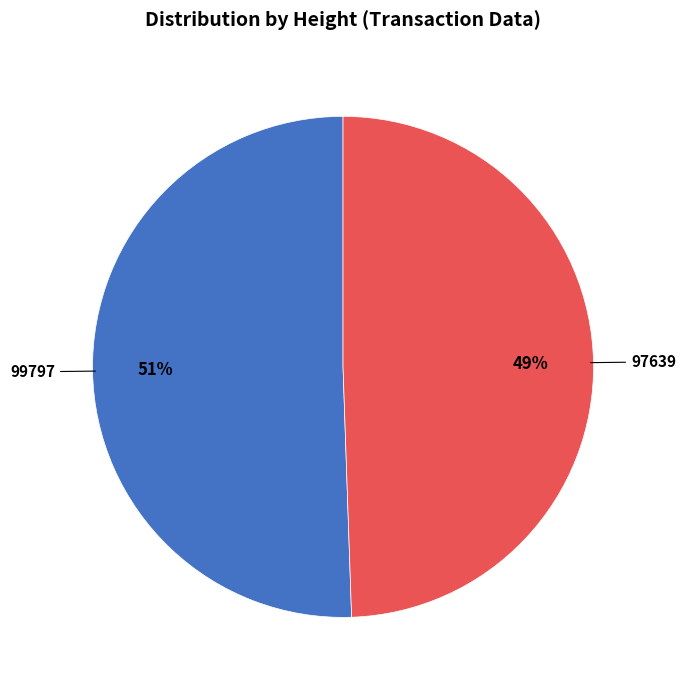

Combined, do 99797 and 97639 account for over 50%?

Yes